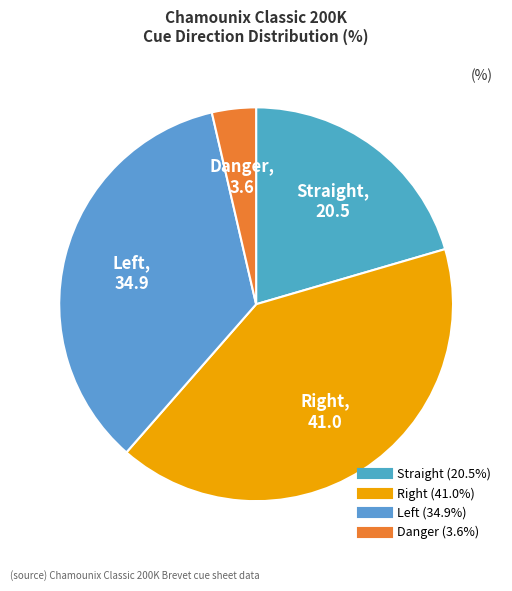

How many slices are in this pie chart?

4